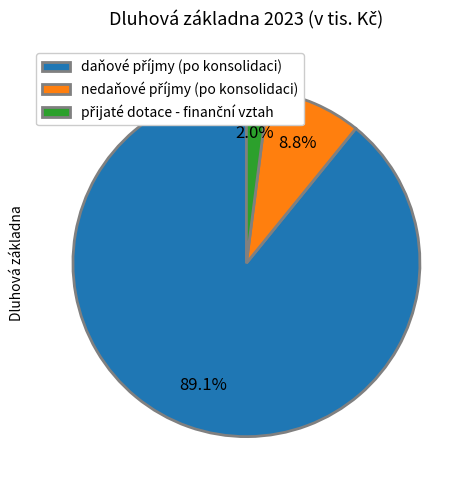

How many slices are in this pie chart?

3